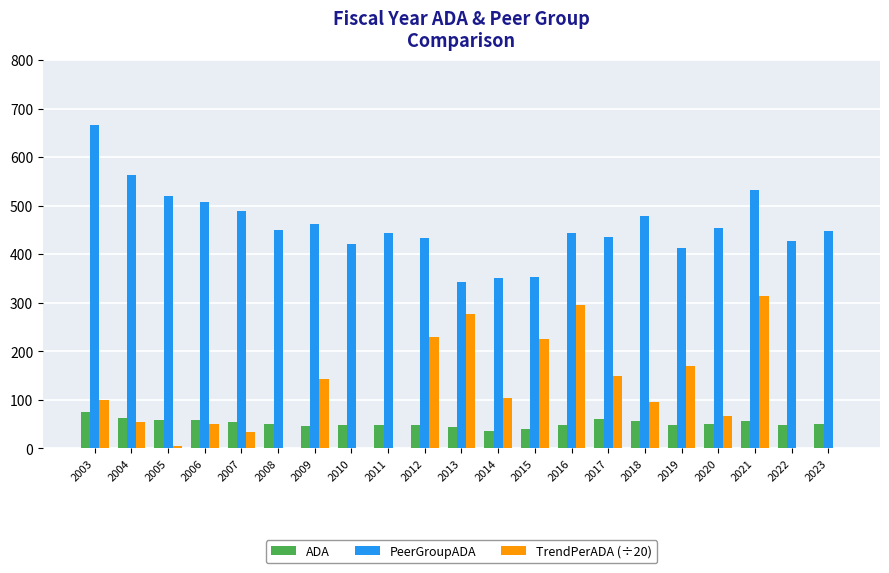

How many groups of bars are there?

21